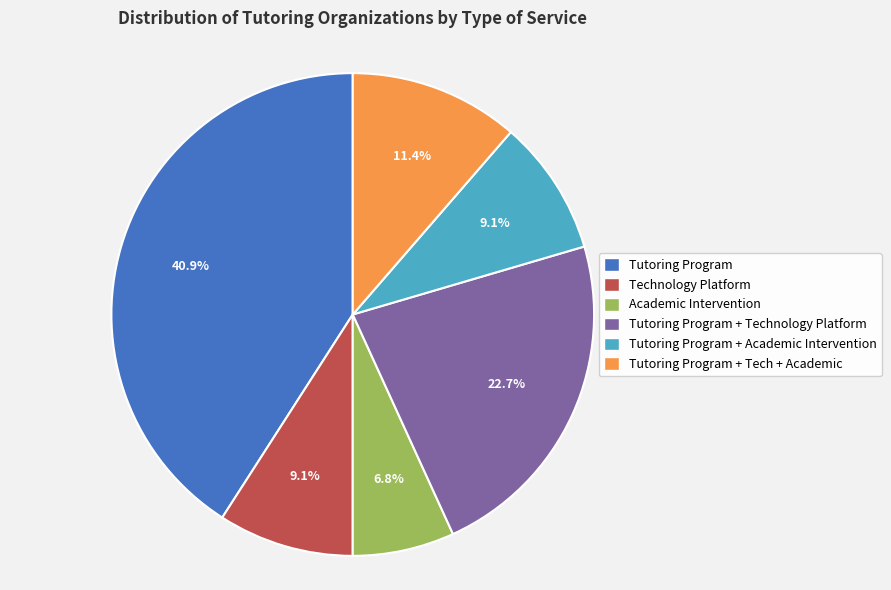

Which slice is the largest?

Tutoring Program